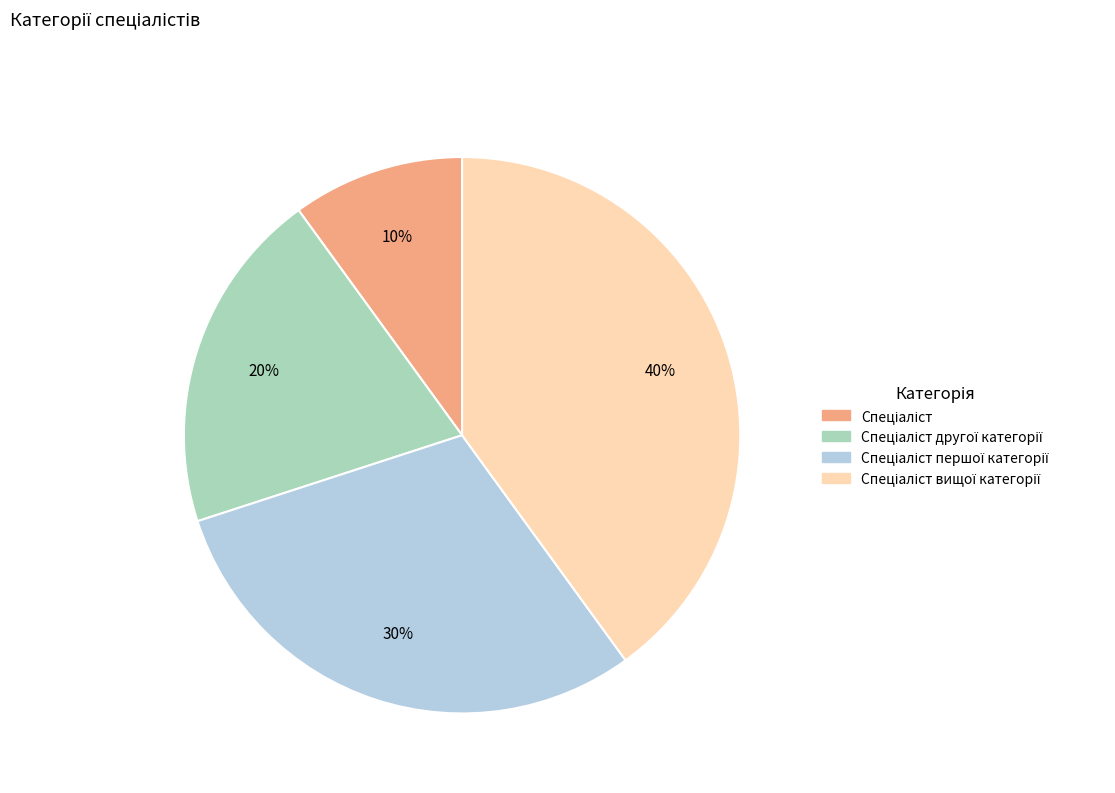

To the nearest percent, what is the average slice percentage?

25%